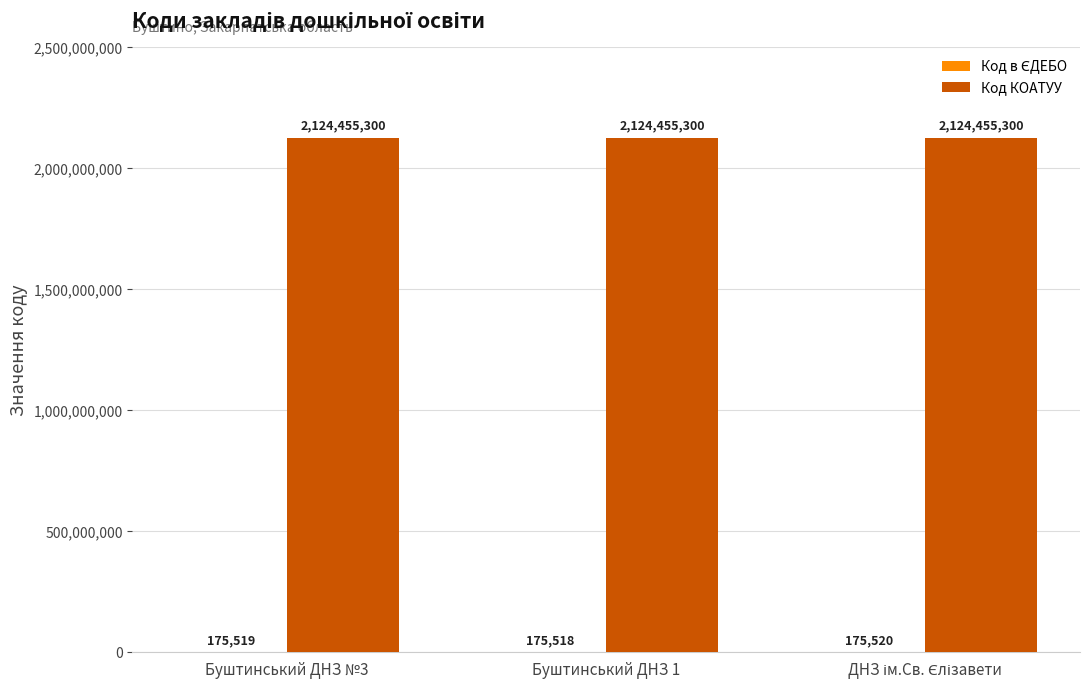

Read the Код КОАТУУ value at Буштинський ДНЗ 1.

2124455300